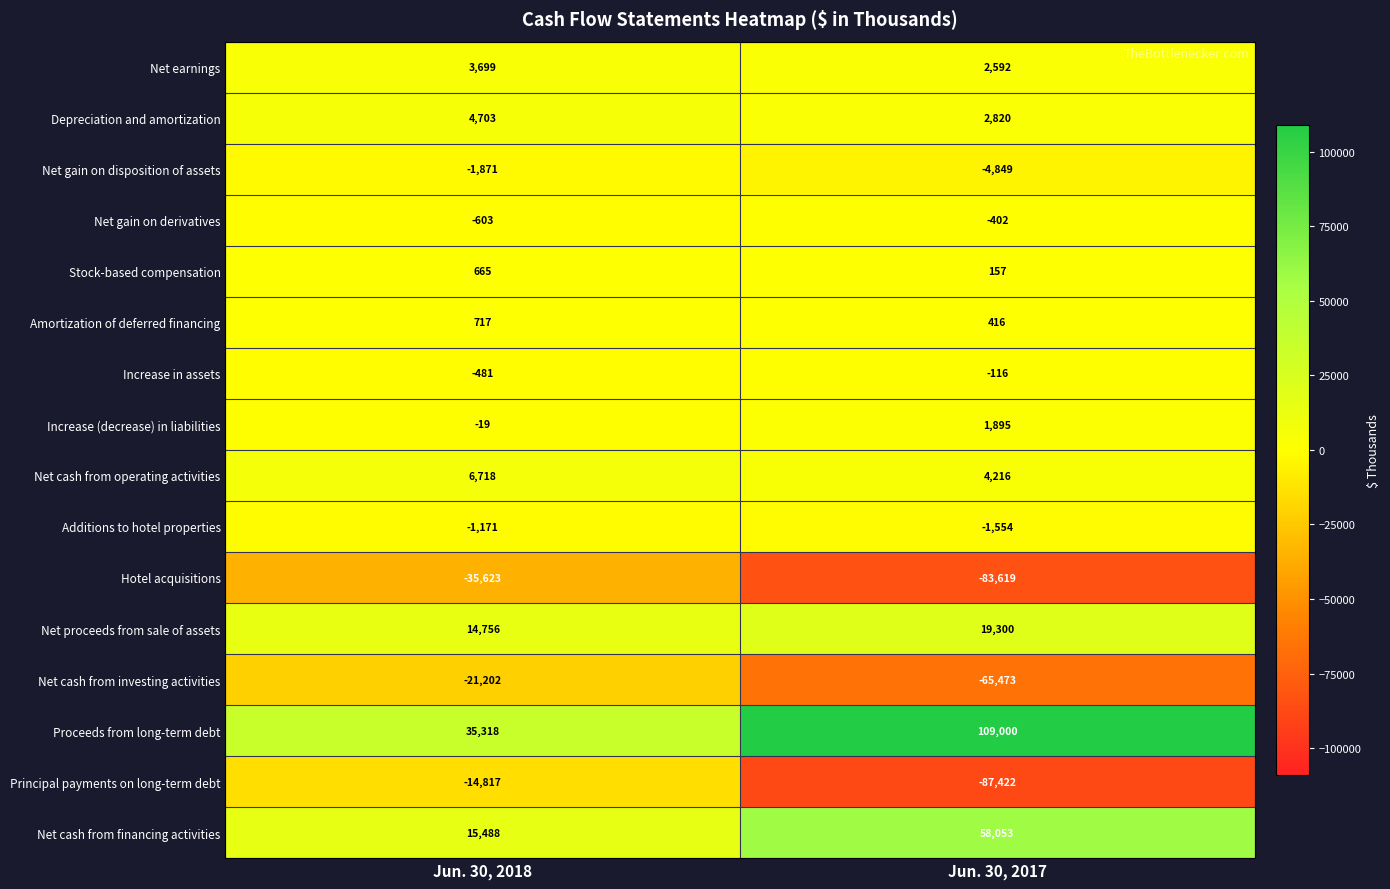

Which series has the widest spread of values?

Proceeds from long-term debt